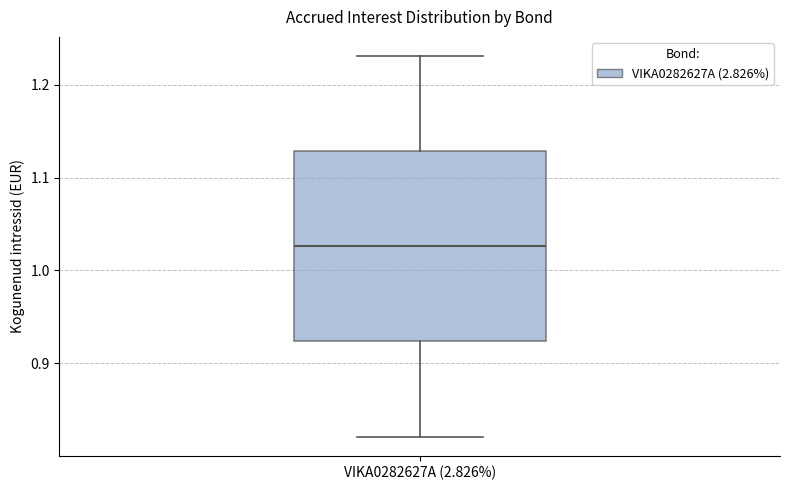

Transcribe this box plot: give where the median line is, the range the box spans, and where the two whiskers end, as read against the y-axis. The values are not printed on the chart, so give them approximately, as read against the axis.

median 1.03, box 0.92 to 1.13, whiskers 0.82 to 1.23